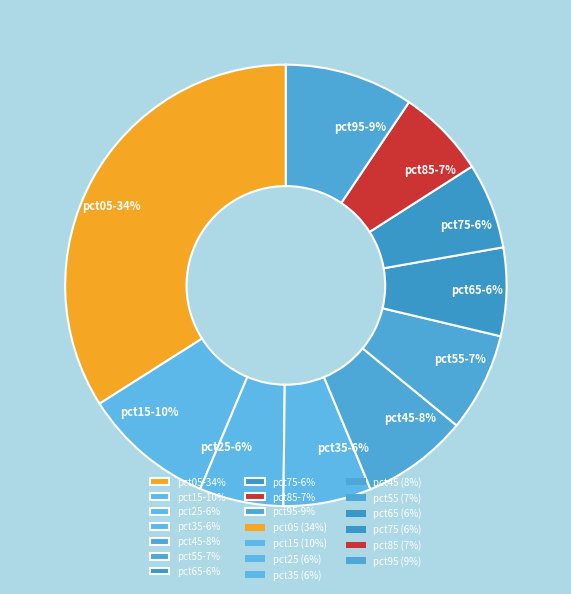

Which has a higher value, pct35 or pct05?

pct05